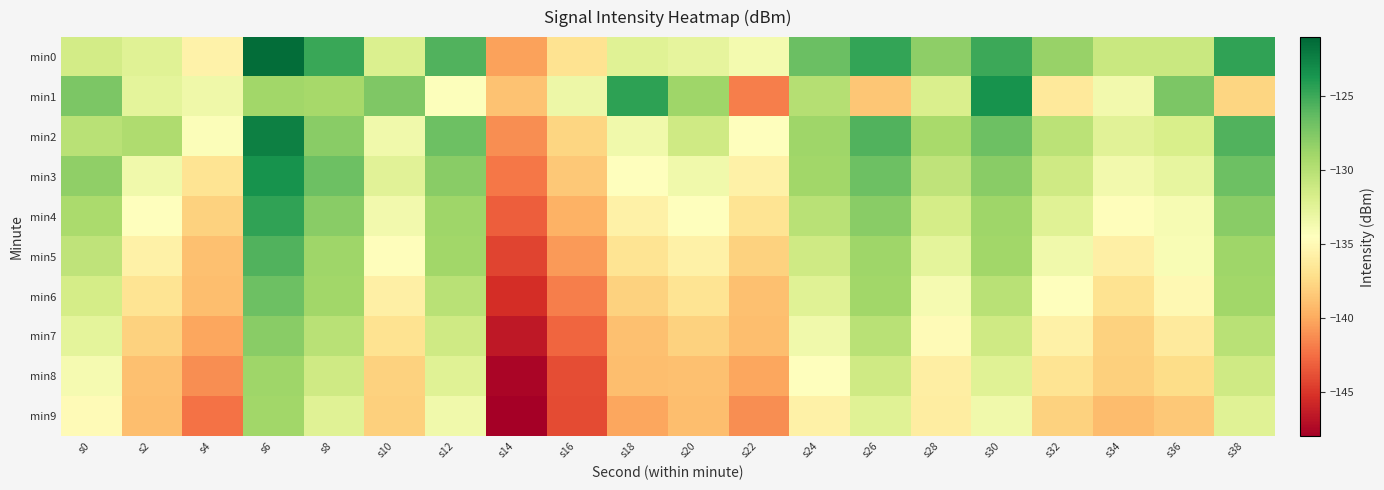

Which category has the lowest value across all series?

s14